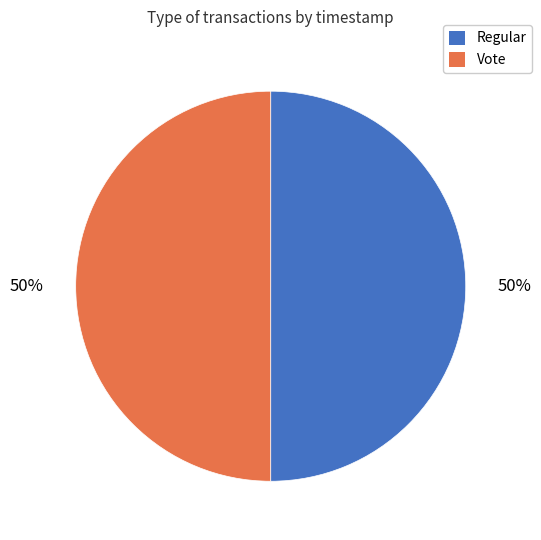

To the nearest percent, what is the average slice percentage?

50%